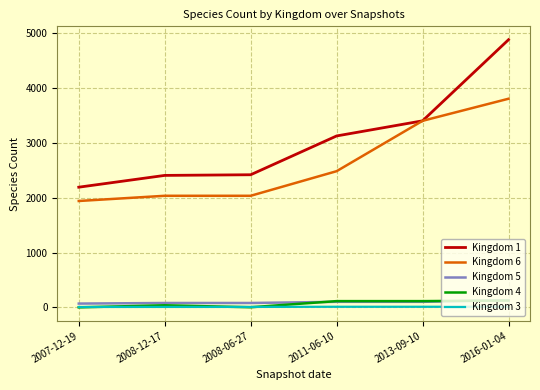

What is the sum of the Kingdom 1 values at 2007-12-19 and 2013-09-10?

5597